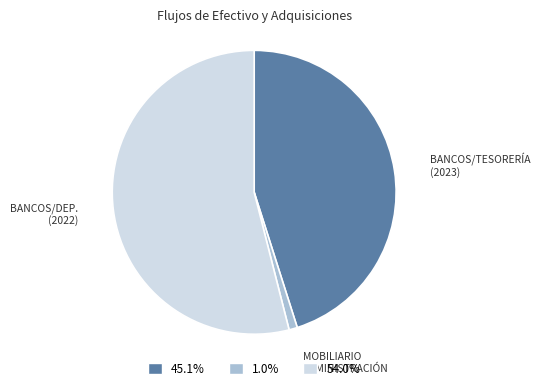

How many segments does this pie chart have?

3